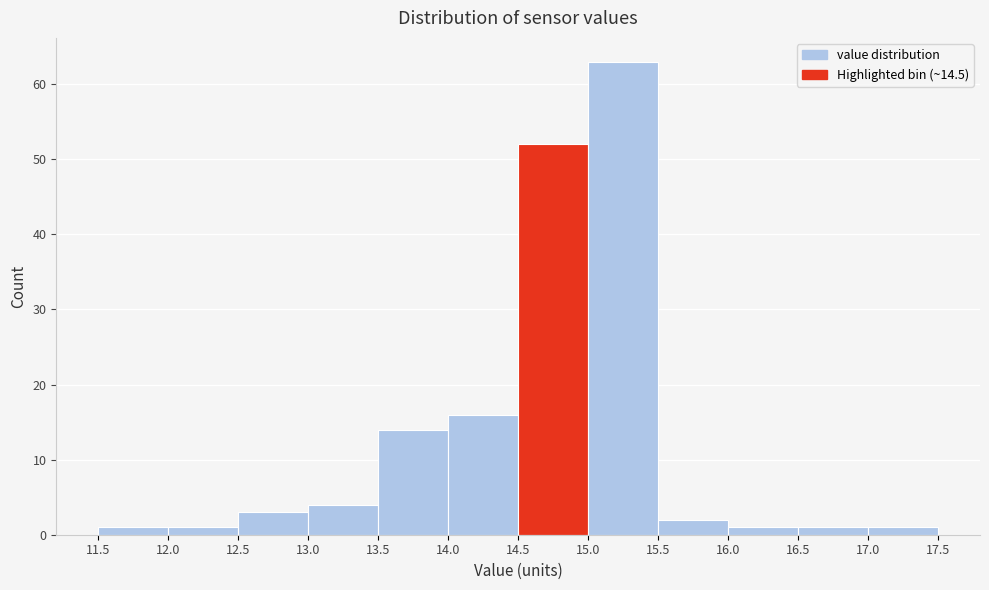

What is the height of the bar covering 15.5 to 16.0 on the x-axis? The values are not printed on the chart, so give them approximately, as read against the axis.

2